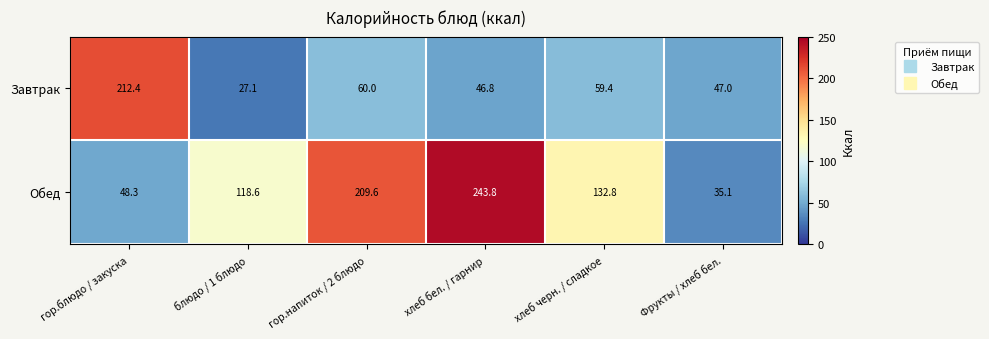

What is the difference between the second highest and second lowest values in the Обед series?

161.3